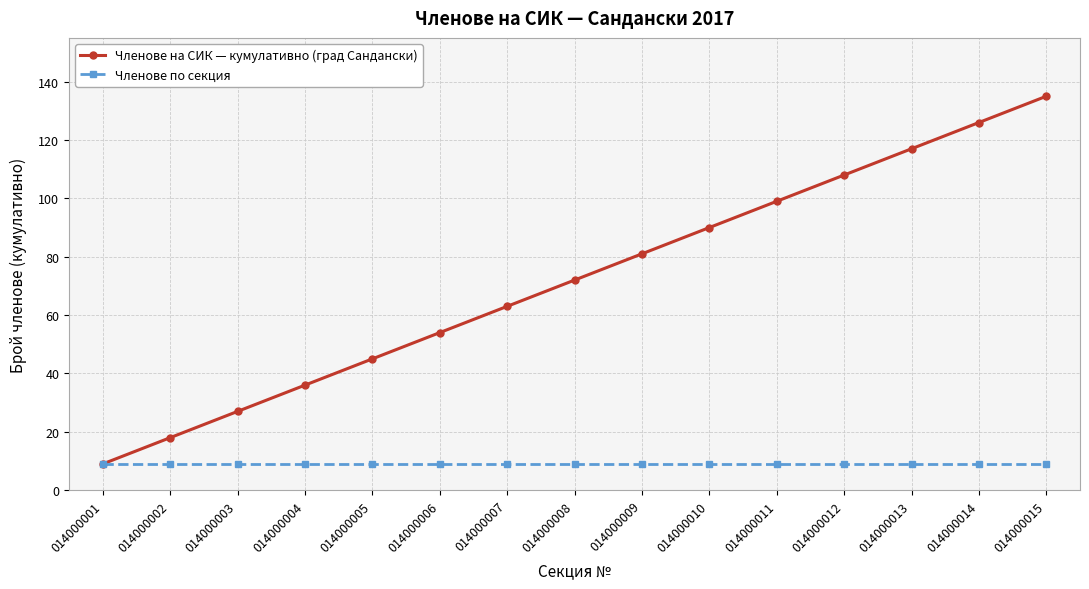

The value of Членове на СИК — кумулативно (град Сандански) at 014000011 is 99. True or false?

True